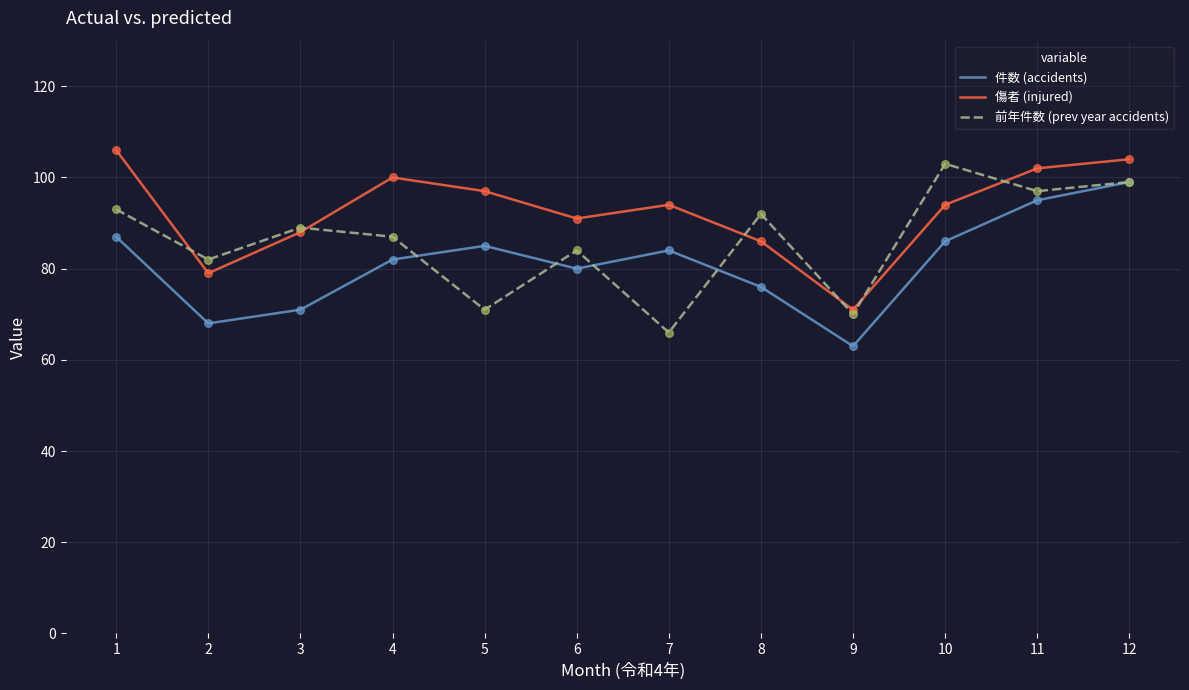

At which category is the sum across all series the highest?

12